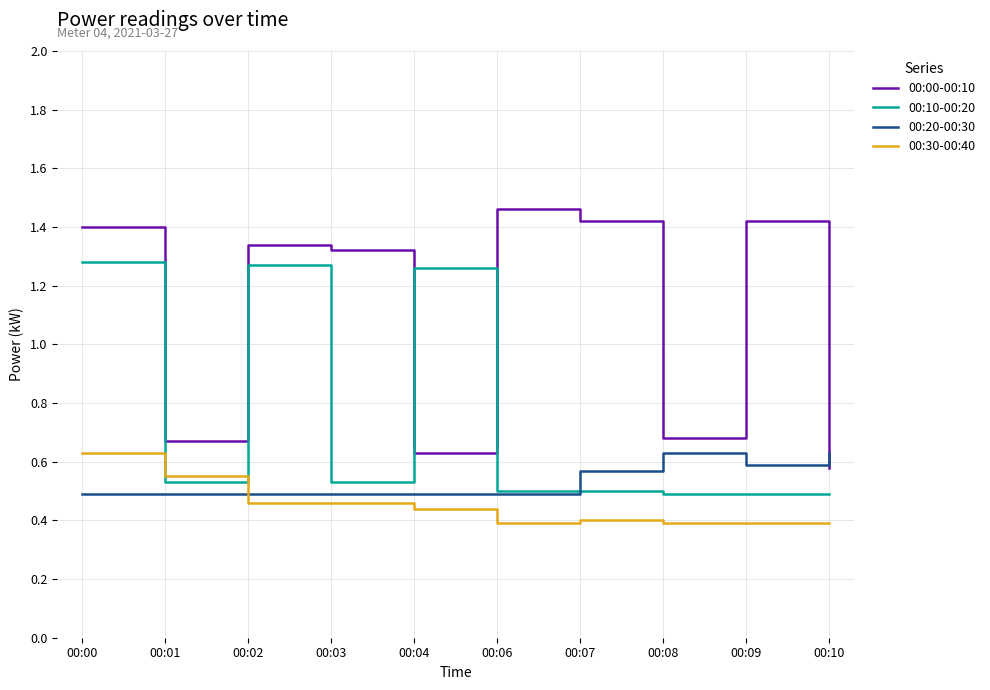

Between 00:00 and 00:01, which series saw the biggest shift?

00:10-00:20